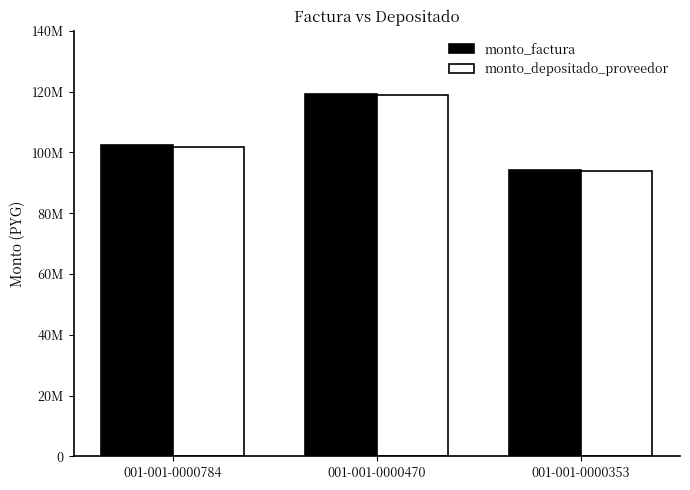

What is the total value across all series at 001-001-0000470?

238281372